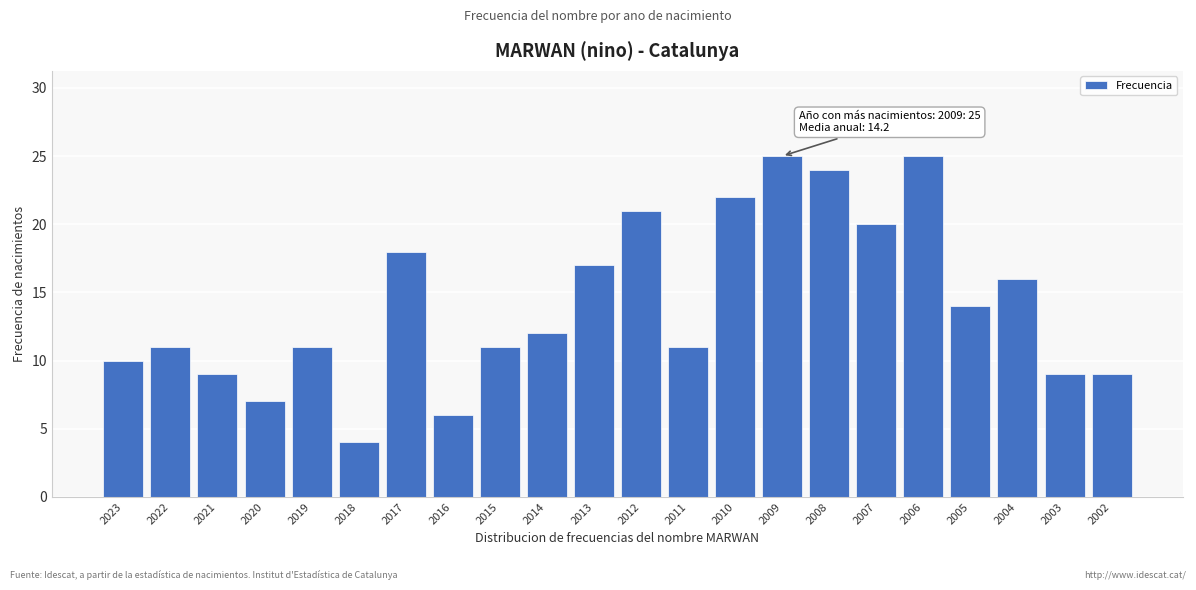

Reading right to left, what are all the values shown in this chart?

9	9	16	14	25	20	24	25	22	11	21	17	12	11	6	18	4	11	7	9	11	10